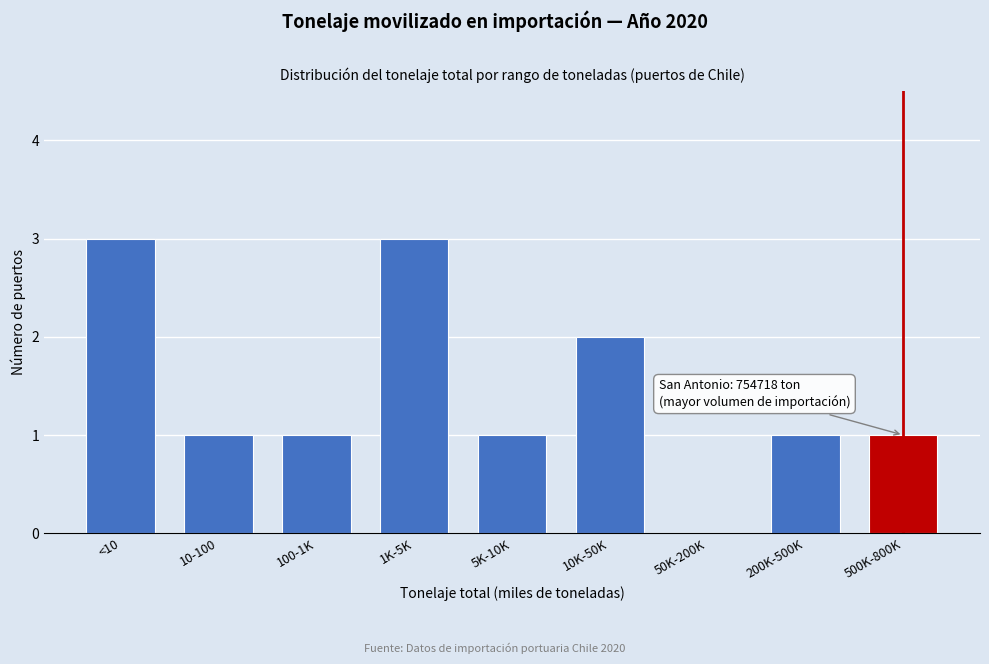

Reading right to left, what are all the values shown in this chart?

500K-800K=1	200K-500K=1	50K-200K=0	10K-50K=2	5K-10K=1	1K-5K=3	100-1K=1	10-100=1	<10=3